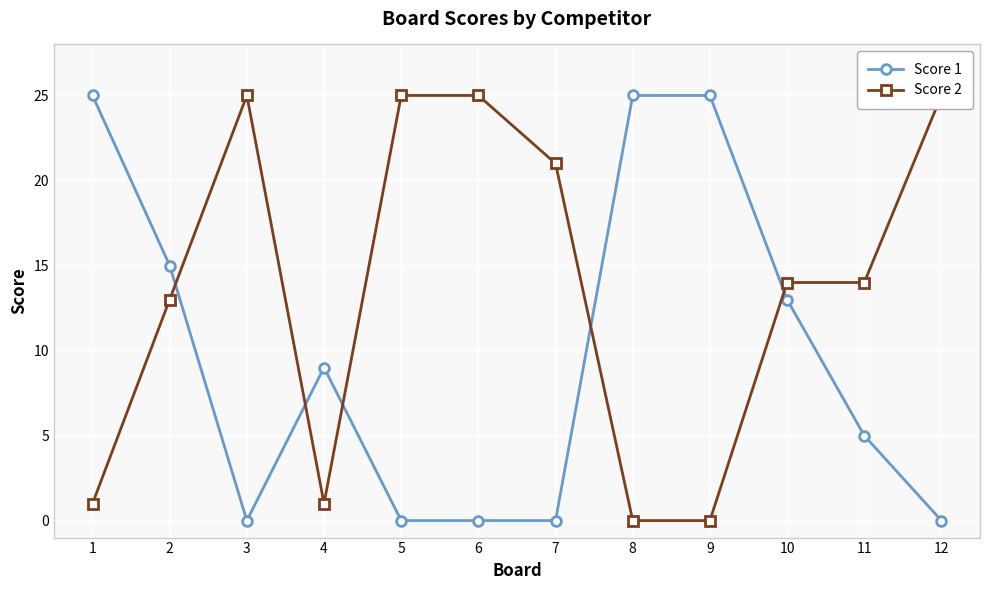

Rank the series at 6 from highest to lowest value.

Score 2, Score 1